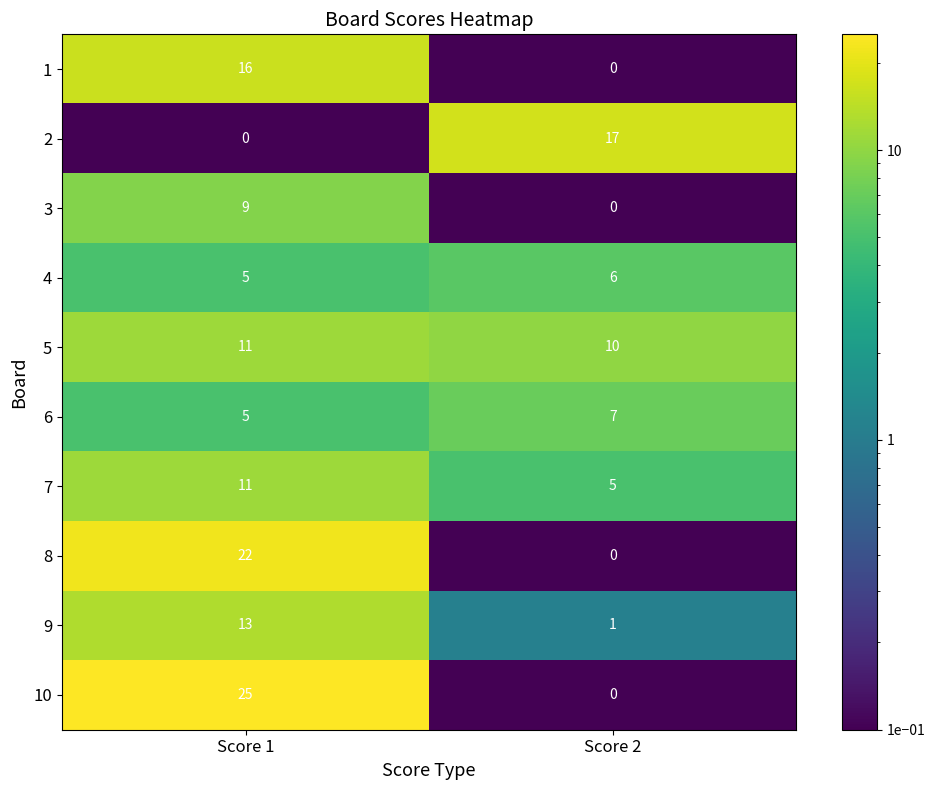

At which category is the sum across all series the highest?

Score 1